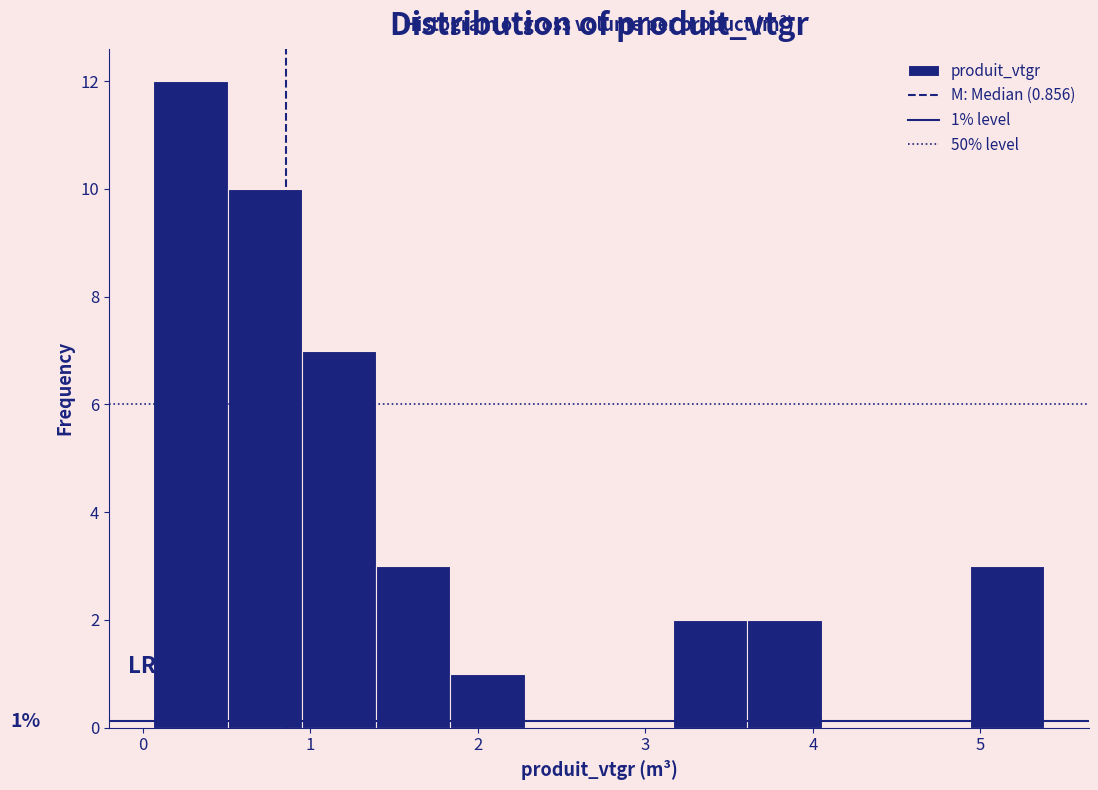

Which range on the x-axis has the tallest bar?

0.1 to 0.5